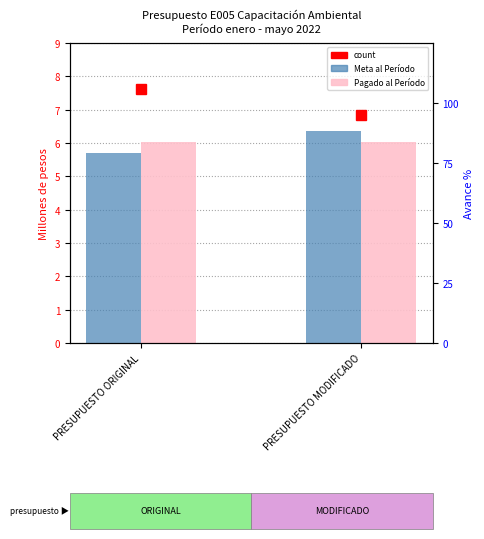

Which series has the largest range (max minus min)?

Meta al Período